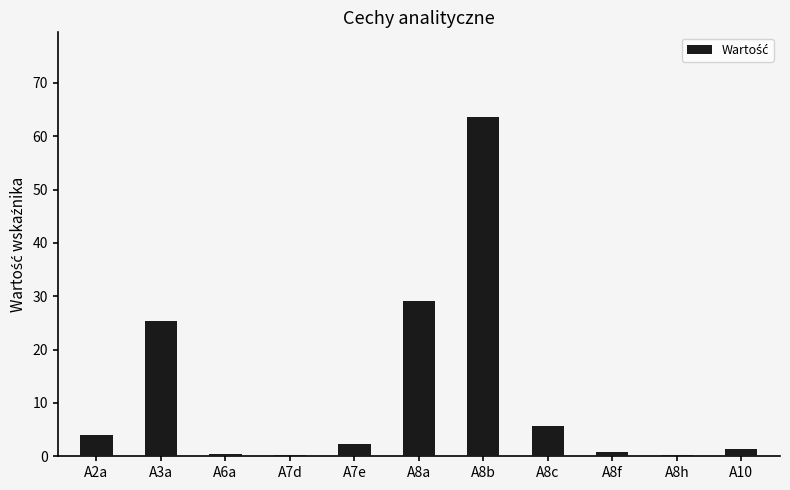

Between A8c and A7e, which is larger?

A8c